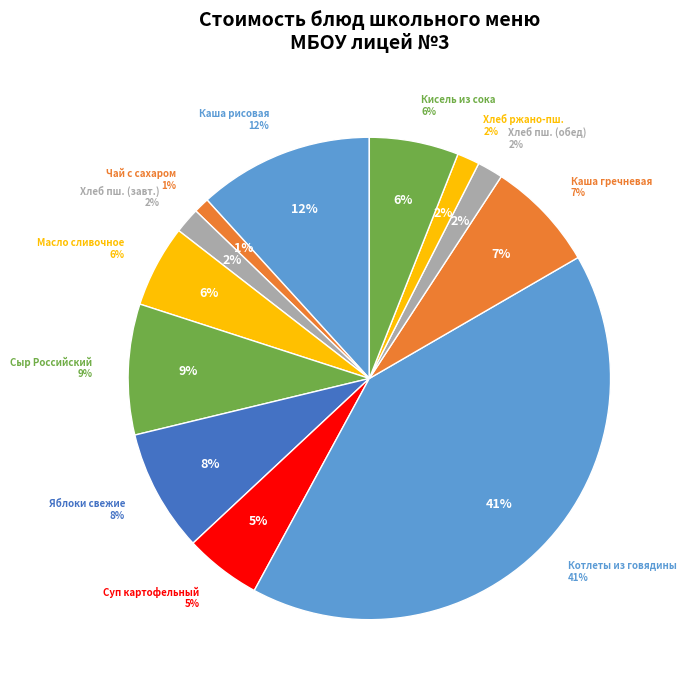

To the nearest percent, what is the average slice percentage?

8%